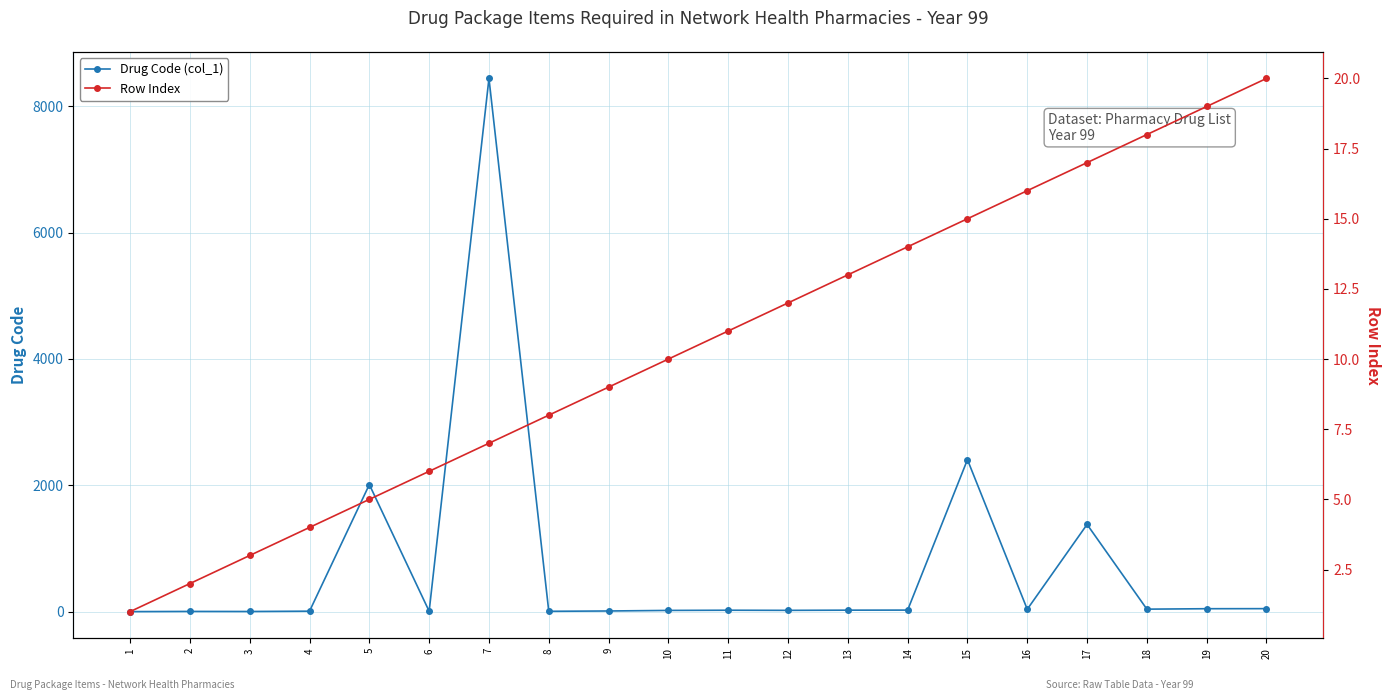

What is the highest value of the Drug Code (col_1) series?

8440